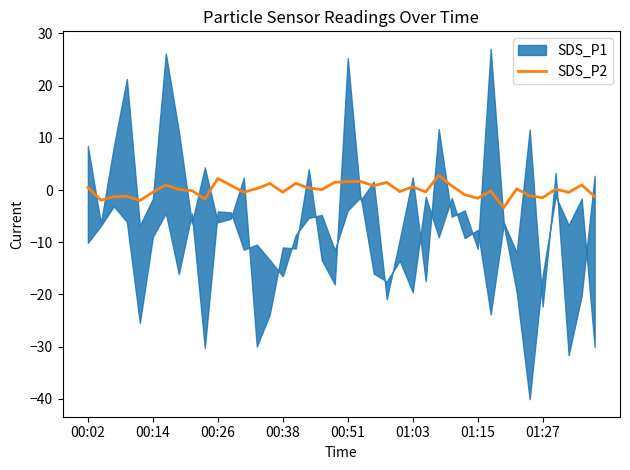

What is the lowest value of the SDS_P2 series?

-3.4